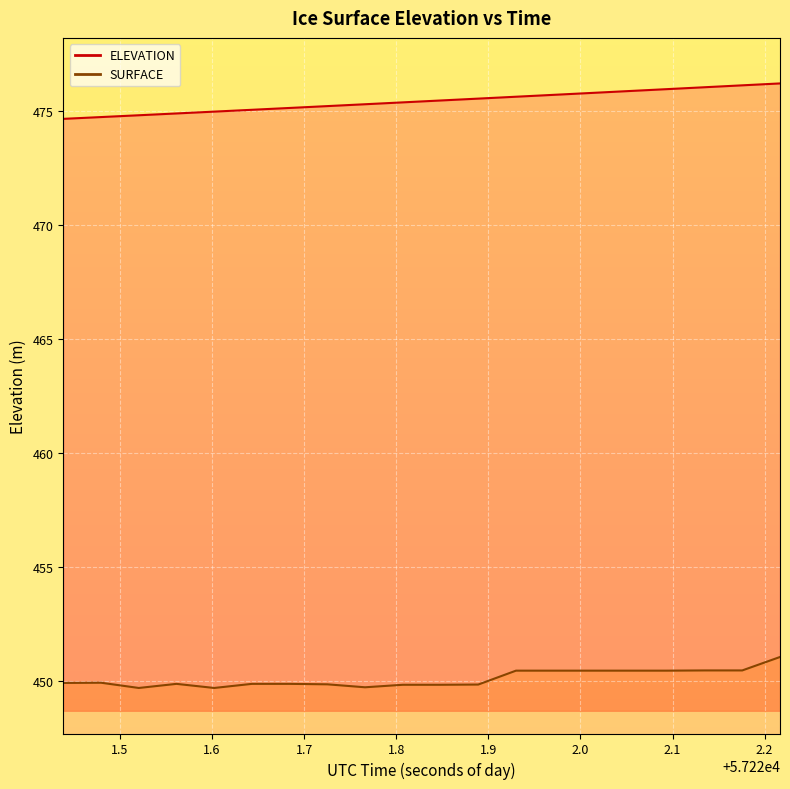

How many lines are shown in the chart?

2